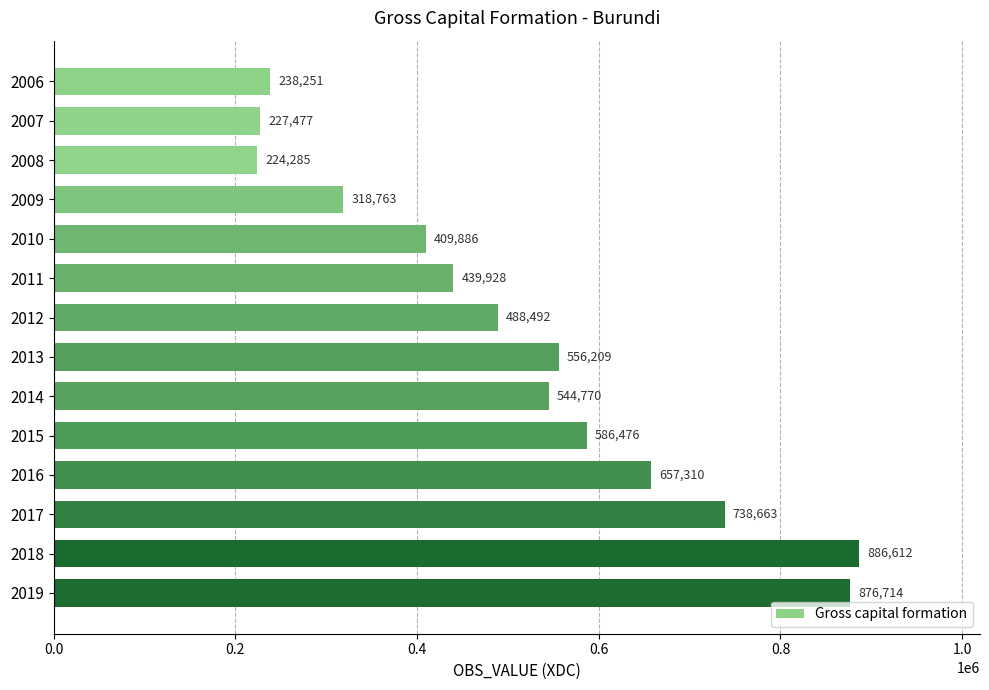

Where is the data nearest to the value 555448?

2013